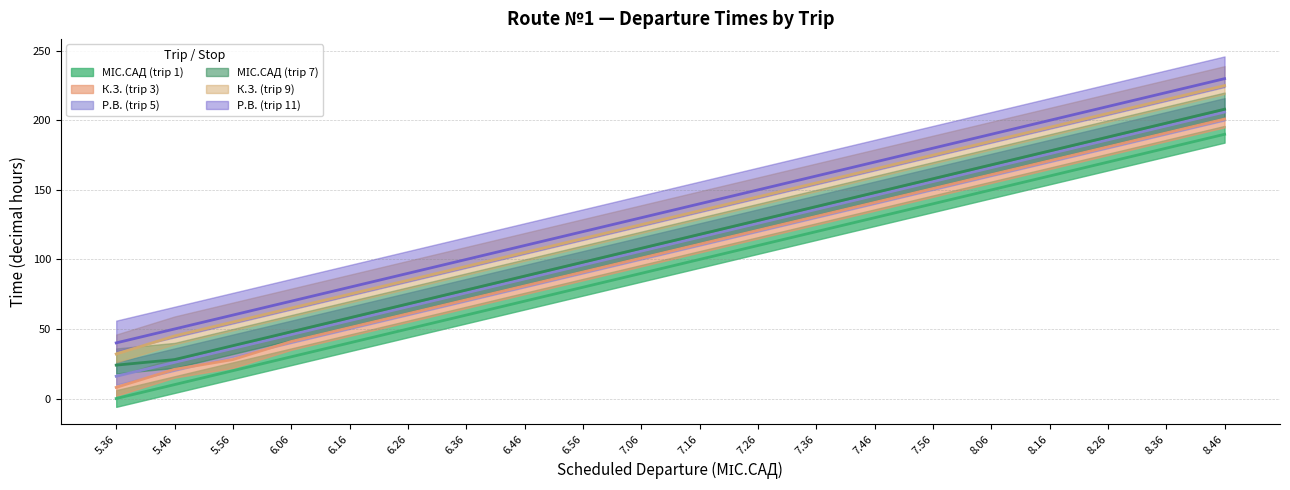

Between 7.16 and 7.36, which series saw the biggest shift?

МІС.САД (trip 1)